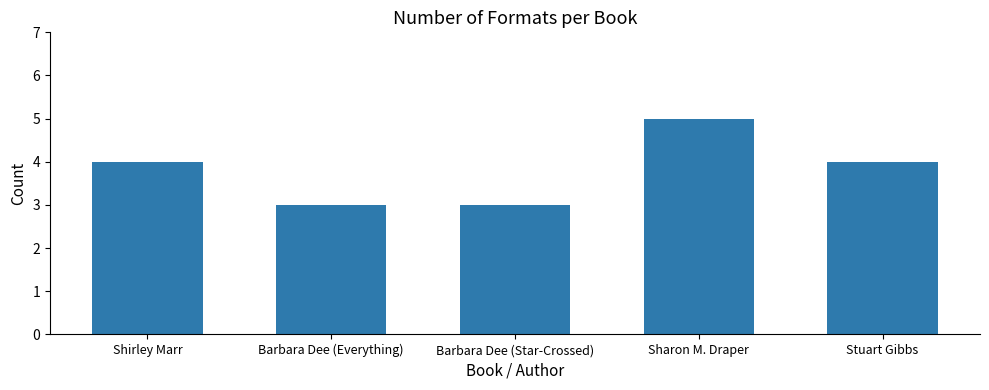

What is the change in value from Shirley Marr to Sharon M. Draper?

+1